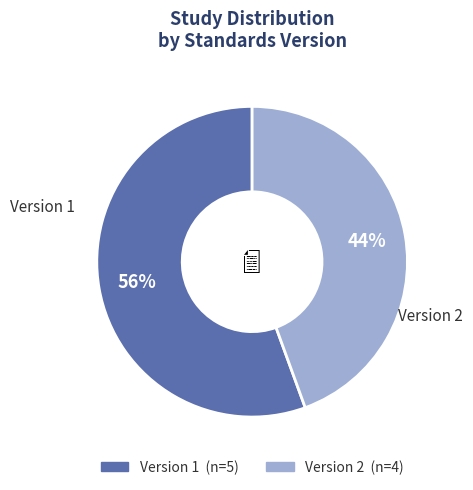

To the nearest percent, what is the average slice percentage?

50%